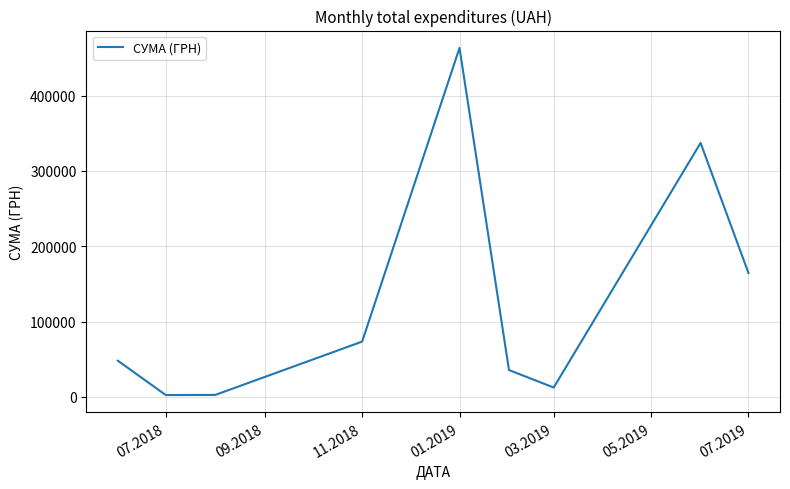

How many lines are shown in the chart?

1